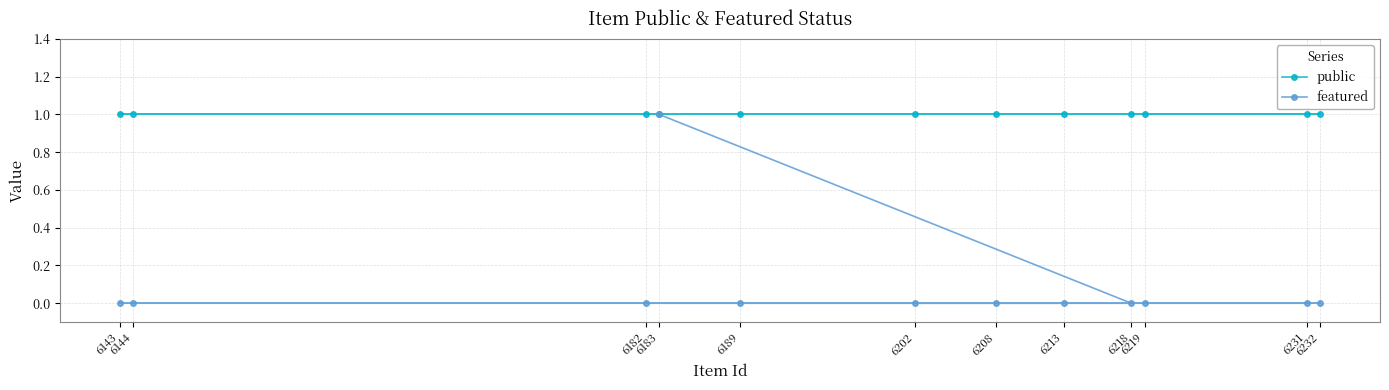

At 6219, list the series in order from smallest to largest.

featured, public